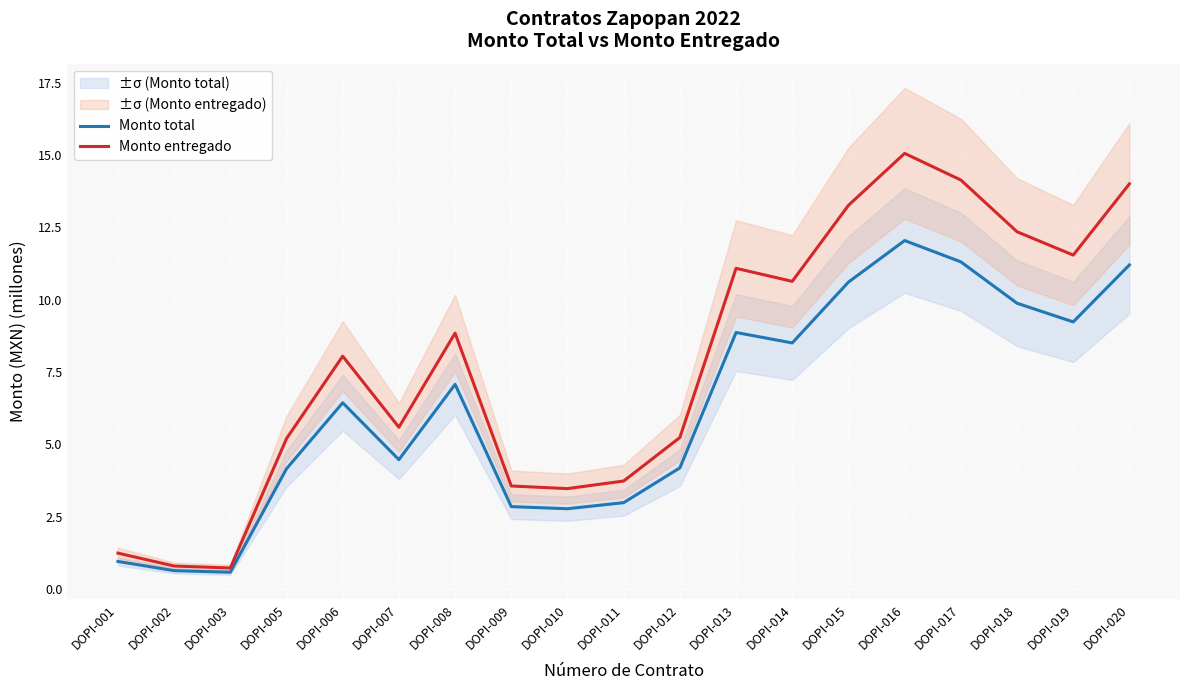

What is the total value across all series at DOPI-019?

20.8